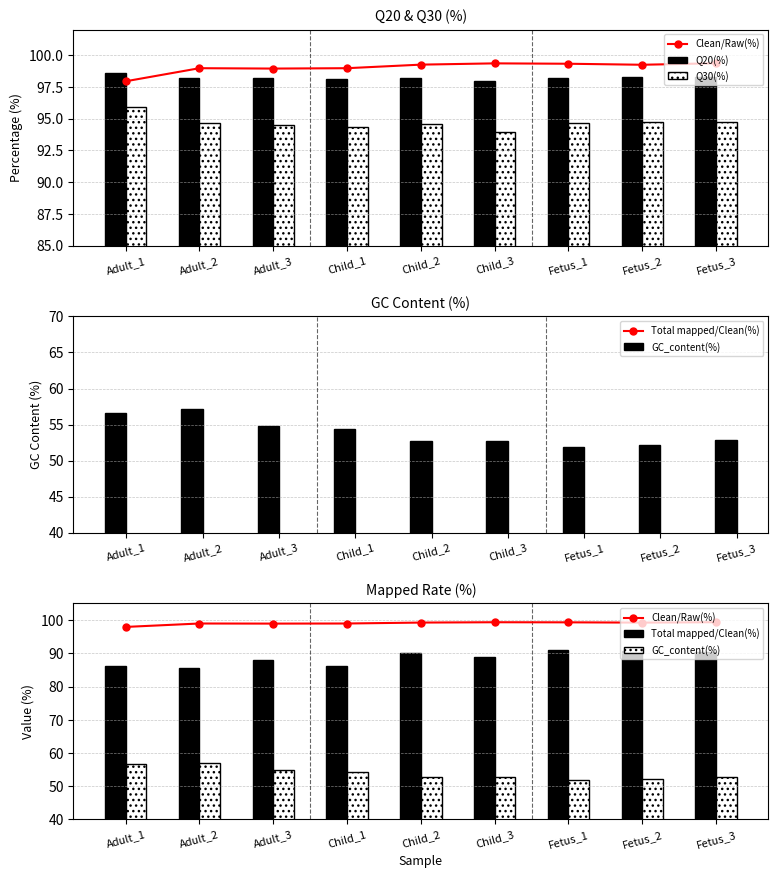

Does the chart contain any negative values?

No